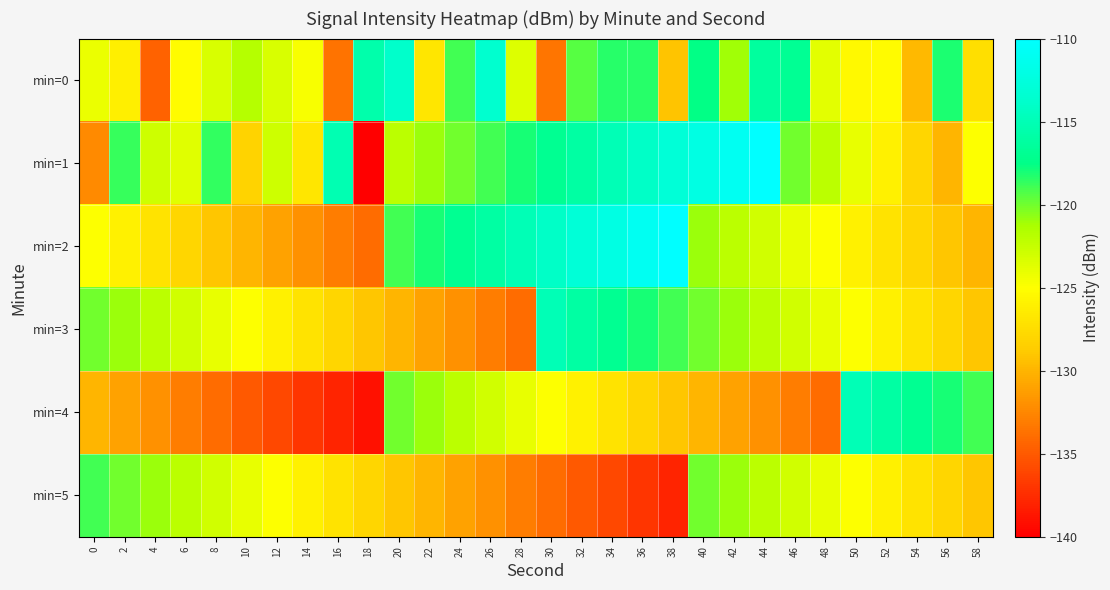

Reading right to left, list all the values displayed in this chart.

min=0: 58=-127.3	56=-118.1	54=-129.8	52=-125.3	50=-125.5	48=-123.8	46=-116.8	44=-116.3	42=-121.1	40=-117.6	38=-129.1	36=-118.4	34=-118.4	32=-119.4	30=-133.5	28=-123.5	26=-113.6	24=-119.0	22=-126.8	20=-113.8	18=-115.6	16=-133.6	14=-124.8	12=-123.3	10=-121.8	8=-123.3	6=-125.1	4=-134.5	2=-126.2	0=-124.1
min=1: 58=-125.0	56=-130.0	54=-128.0	52=-126.0	50=-124.0	48=-122.0	46=-120.0	44=-110.0	42=-111.0	40=-112.0	38=-113.0	36=-114.0	34=-115.0	32=-116.0	30=-117.0	28=-118.0	26=-119.0	24=-120.0	22=-121.0	20=-122.0	18=-140.3	16=-115.2	14=-126.8	12=-122.8	10=-128.2	8=-118.7	6=-123.7	4=-122.8	2=-118.7	0=-132.3
min=2: 58=-130.0	56=-129.0	54=-128.0	52=-127.0	50=-126.0	48=-125.0	46=-124.0	44=-123.0	42=-122.0	40=-121.0	38=-110.0	36=-111.0	34=-112.0	32=-113.0	30=-114.0	28=-115.0	26=-116.0	24=-117.0	22=-118.0	20=-119.0	18=-134.0	16=-133.0	14=-132.0	12=-131.0	10=-130.0	8=-129.0	6=-128.0	4=-127.0	2=-126.0	0=-125.0
min=3: 58=-129.0	56=-128.0	54=-127.0	52=-126.0	50=-125.0	48=-124.0	46=-123.0	44=-122.0	42=-121.0	40=-120.0	38=-119.0	36=-118.0	34=-117.0	32=-116.0	30=-115.0	28=-134.0	26=-133.0	24=-132.0	22=-131.0	20=-130.0	18=-129.0	16=-128.0	14=-127.0	12=-126.0	10=-125.0	8=-124.0	6=-123.0	4=-122.0	2=-121.0	0=-120.0
min=4: 58=-119.0	56=-118.0	54=-117.0	52=-116.0	50=-115.0	48=-134.0	46=-133.0	44=-132.0	42=-131.0	40=-130.0	38=-129.0	36=-128.0	34=-127.0	32=-126.0	30=-125.0	28=-124.0	26=-123.0	24=-122.0	22=-121.0	20=-120.0	18=-139.0	16=-138.0	14=-137.0	12=-136.0	10=-135.0	8=-134.0	6=-133.0	4=-132.0	2=-131.0	0=-130.0
min=5: 58=-129.0	56=-128.0	54=-127.0	52=-126.0	50=-125.0	48=-124.0	46=-123.0	44=-122.0	42=-121.0	40=-120.0	38=-138.0	36=-137.0	34=-136.0	32=-135.0	30=-134.0	28=-133.0	26=-132.0	24=-131.0	22=-130.0	20=-129.0	18=-128.0	16=-127.0	14=-126.0	12=-125.0	10=-124.0	8=-123.0	6=-122.0	4=-121.0	2=-120.0	0=-119.0